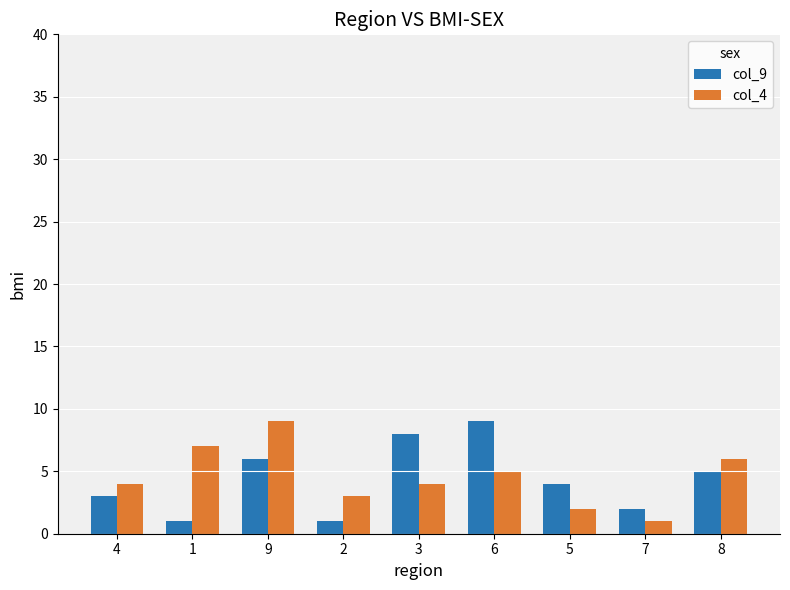

The value of col_4 at 4 is 4. True or false?

True